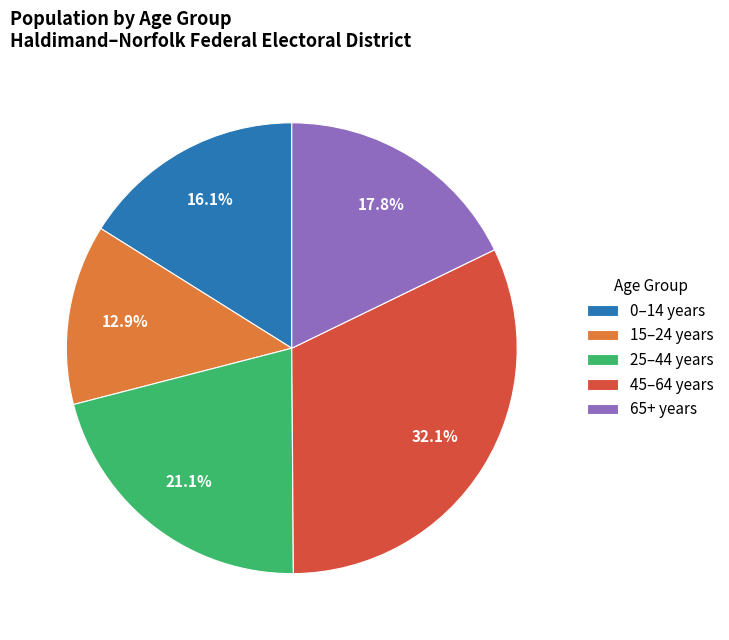

Between 25–44 years and 0–14 years, which is larger?

25–44 years